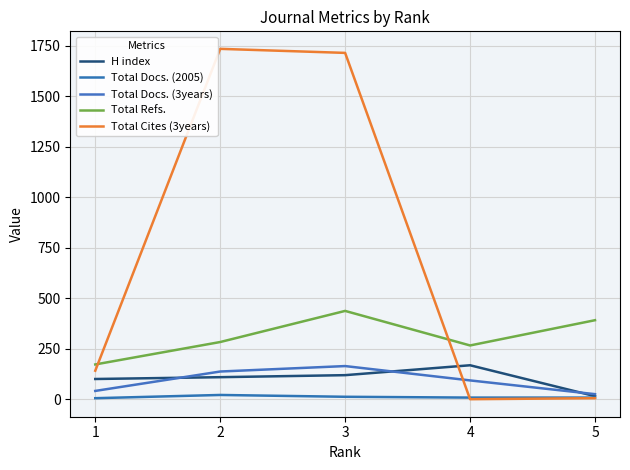

True or false: Total Docs. (3years) has a value of 41 at 1.

True